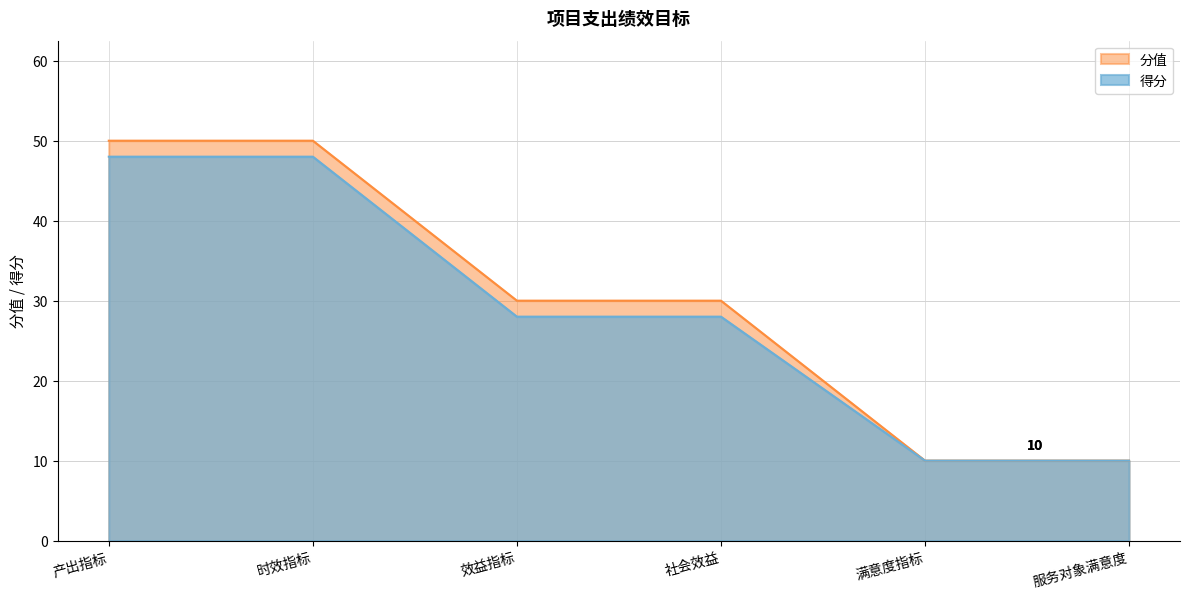

How many lines are shown in the chart?

2